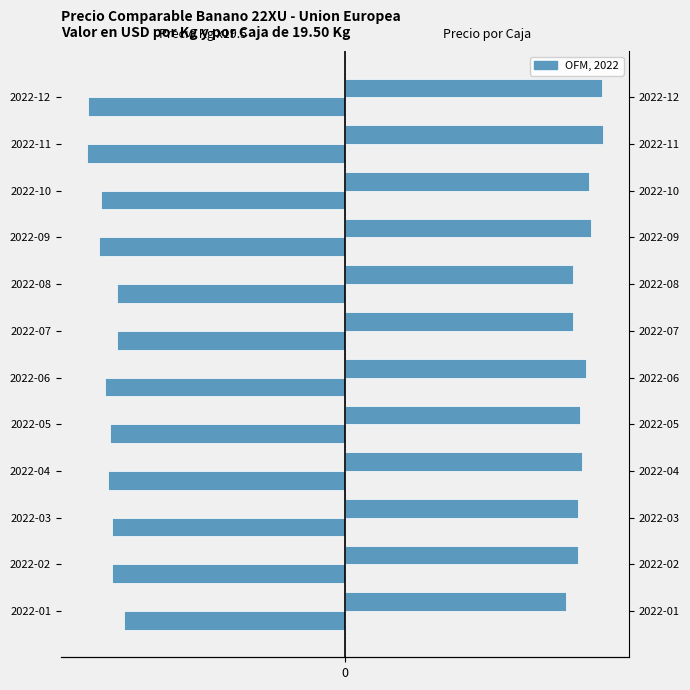

Between 2022-01 and 2022-05, which series saw the biggest shift?

Precio por Caja 19.5Kg (USD)